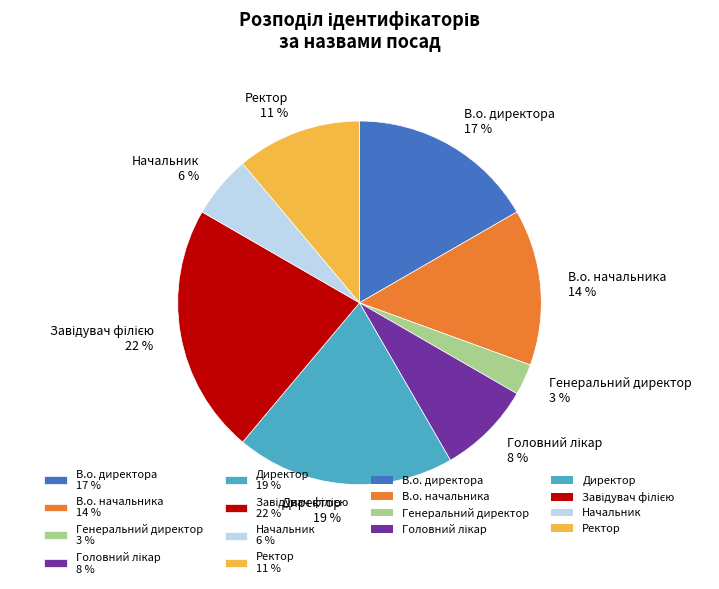

How many segments does this pie chart have?

8